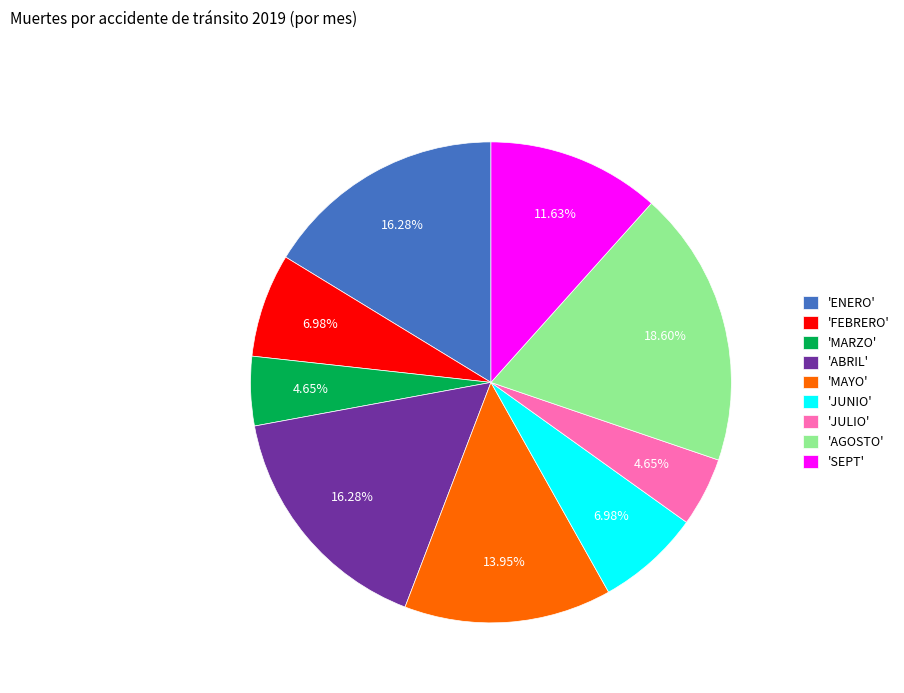

Does any single category account for the majority?

No